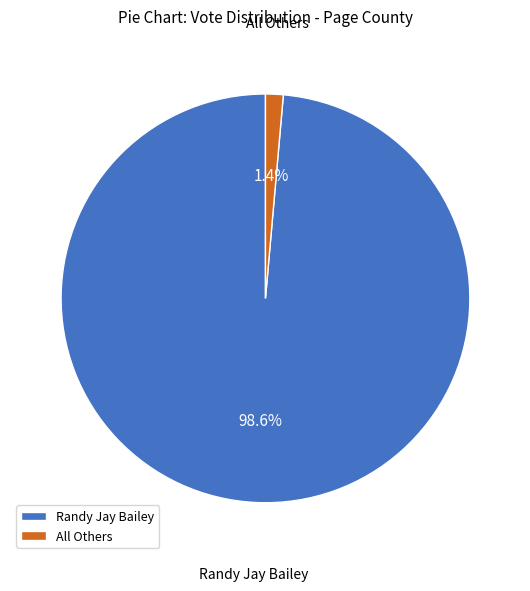

Between Randy Jay Bailey and All Others, which is larger?

Randy Jay Bailey